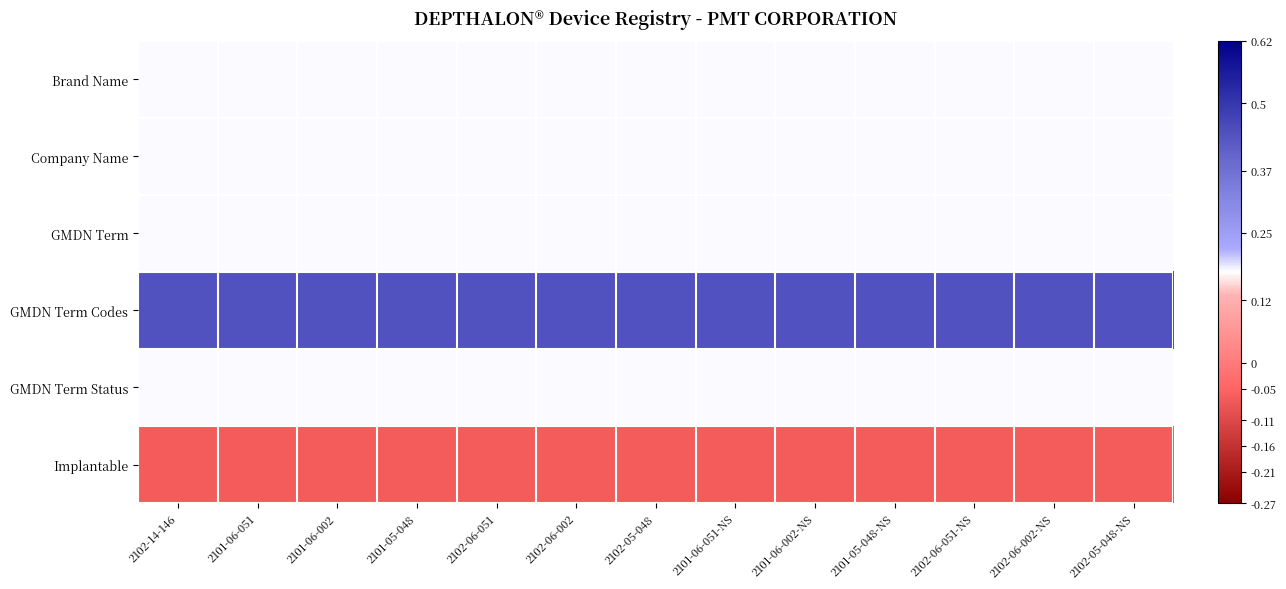

List the series in order of their peak value, lowest first.

Implantable, Brand Name, Company Name, GMDN Term, GMDN Term Status, GMDN Term Codes